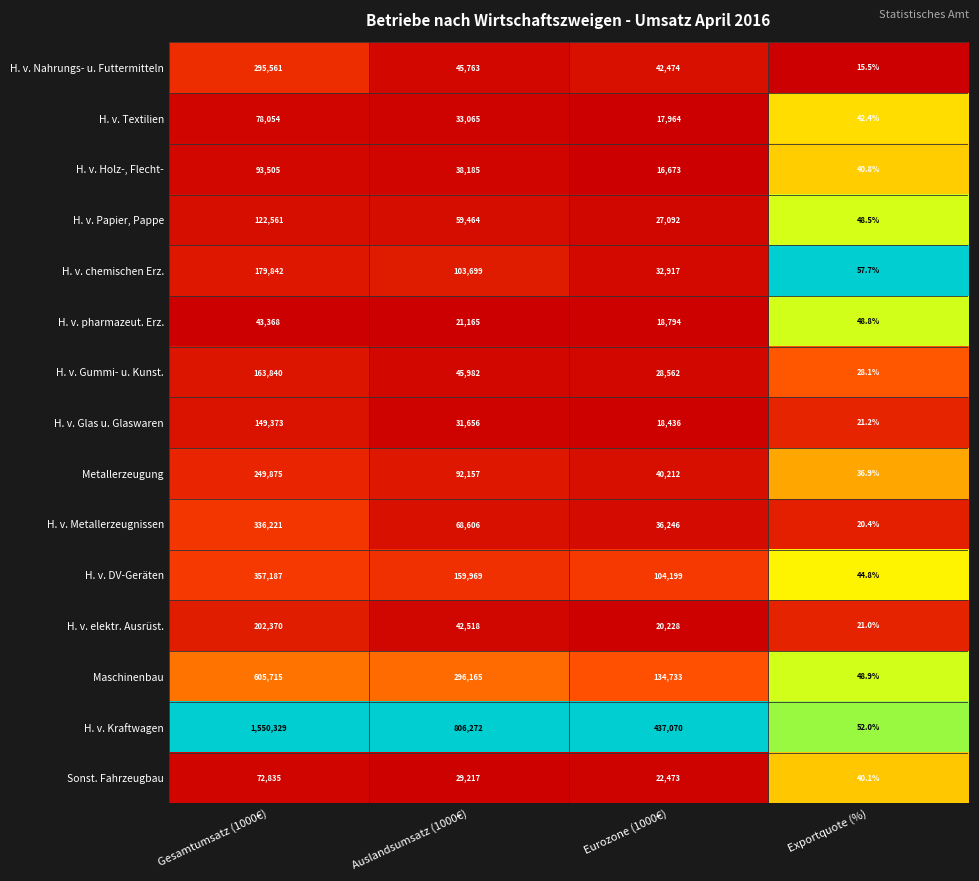

Which category has the lowest value across all series?

Exportquote (%)